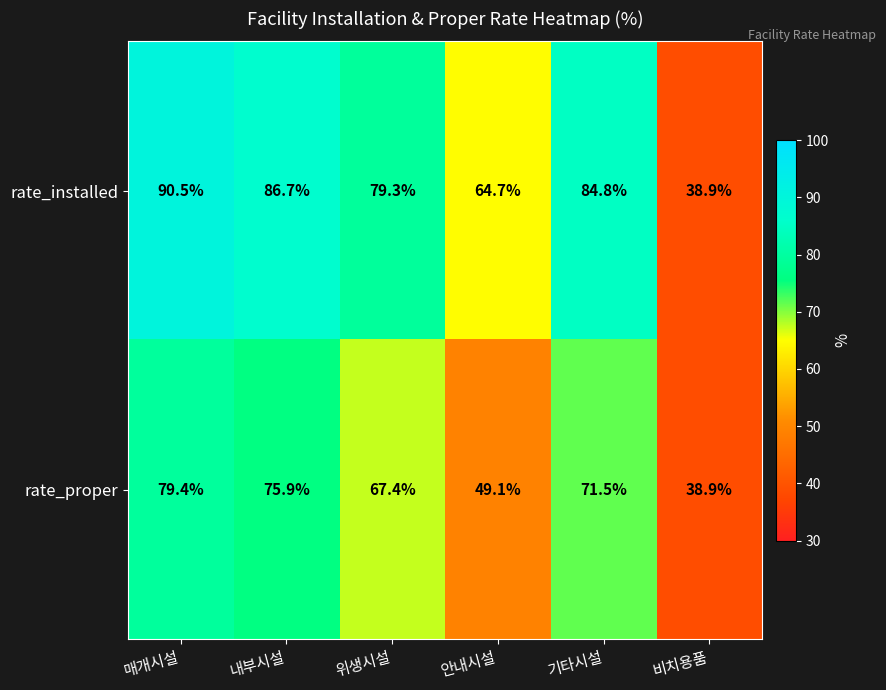

Between 매개시설 and 기타시설, which series saw the biggest shift?

rate_proper